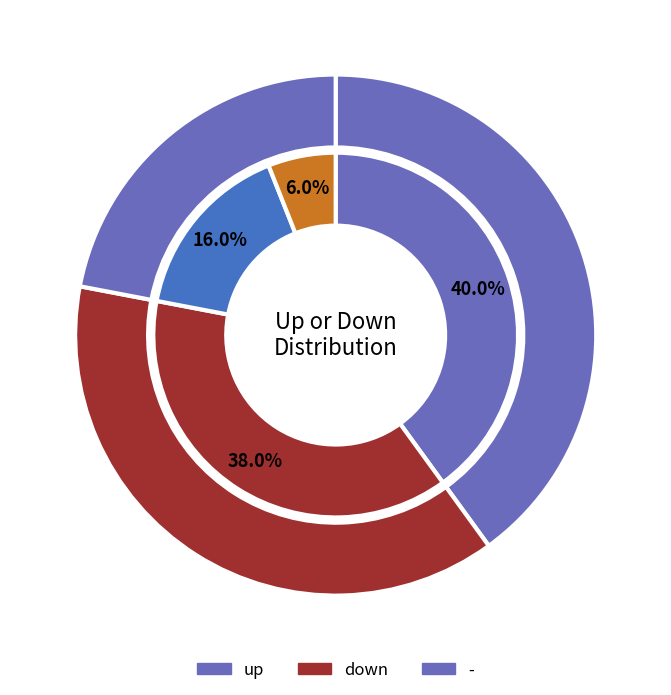

To the nearest percent, what percentage of the pie is down?

38%